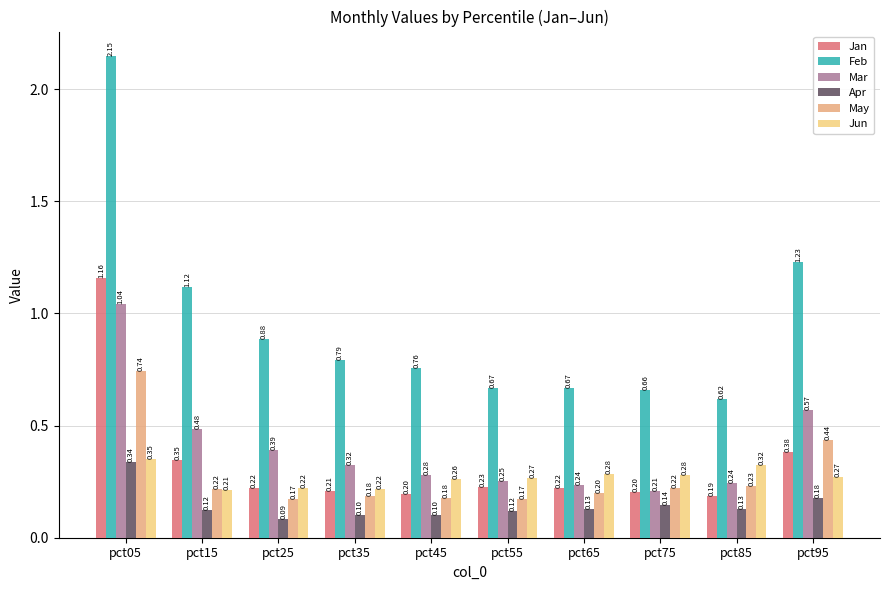

Between pct35 and pct85, which series saw the biggest shift?

Feb